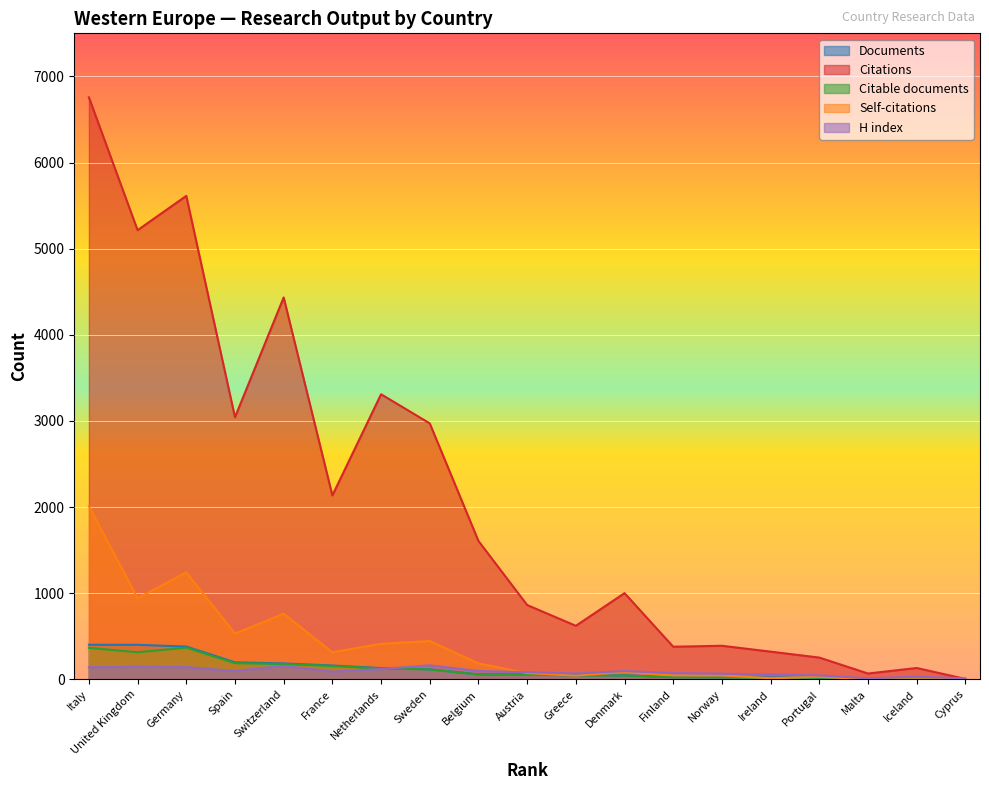

What is the sum of all H index values?

1698